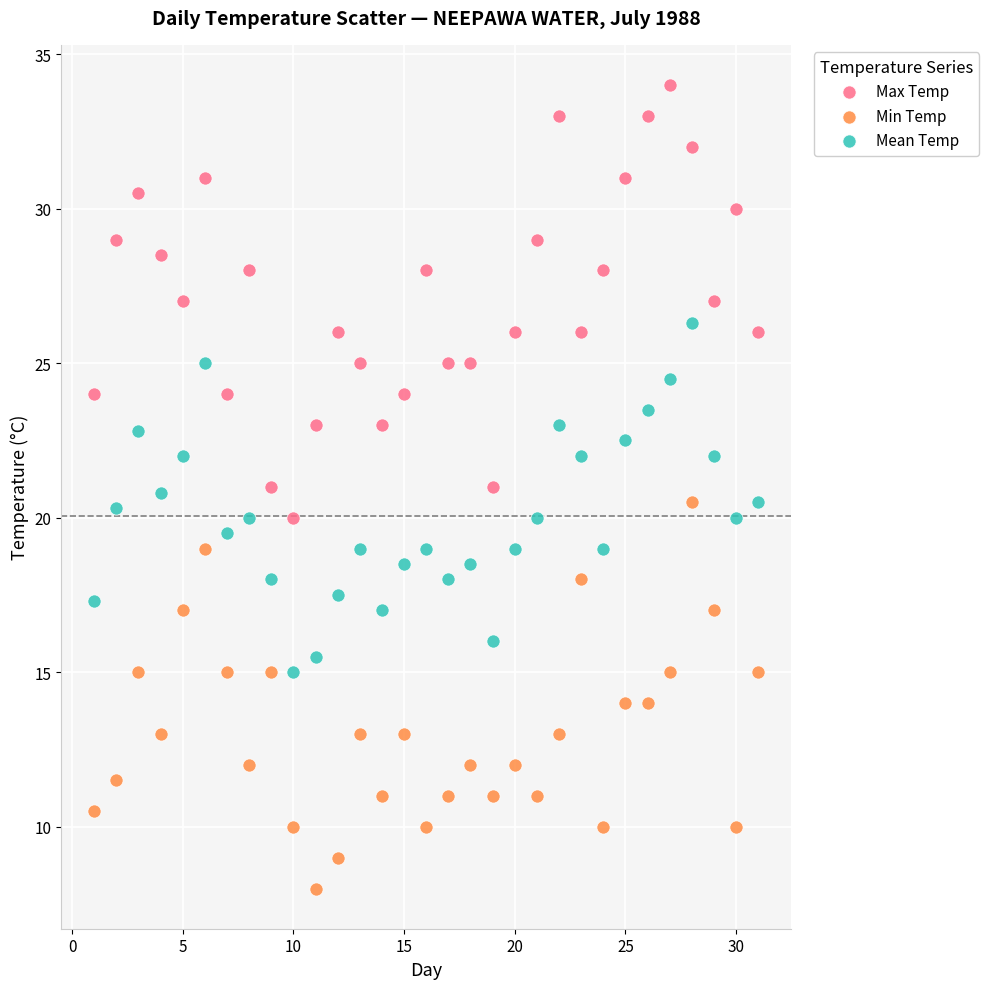

Which series contains the highest Y value?

Max Temp